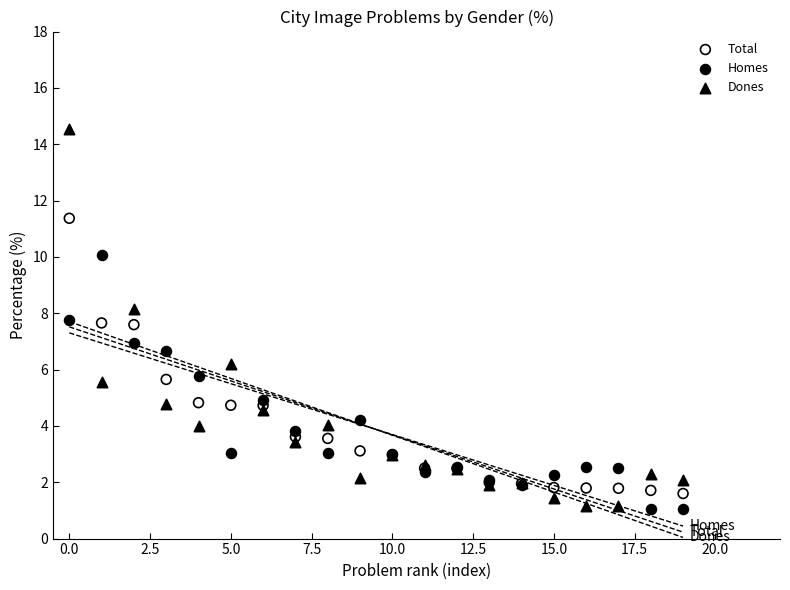

Which series has the largest Y range (max minus min)?

Dones